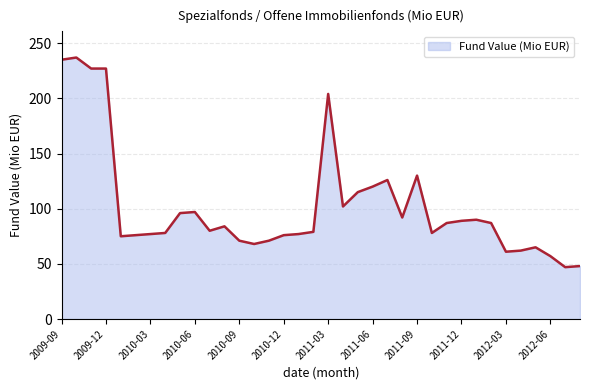

What is the smallest value displayed?

47